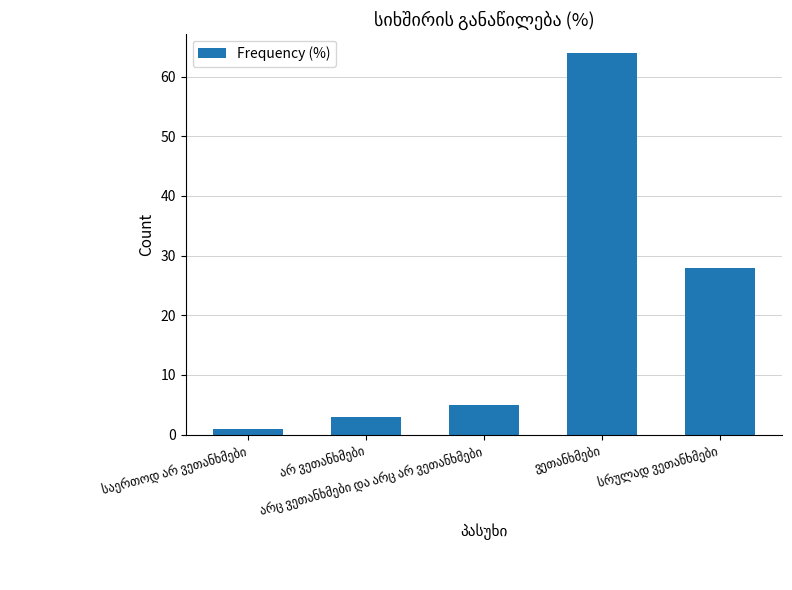

What is the difference between the maximum and minimum values?

63